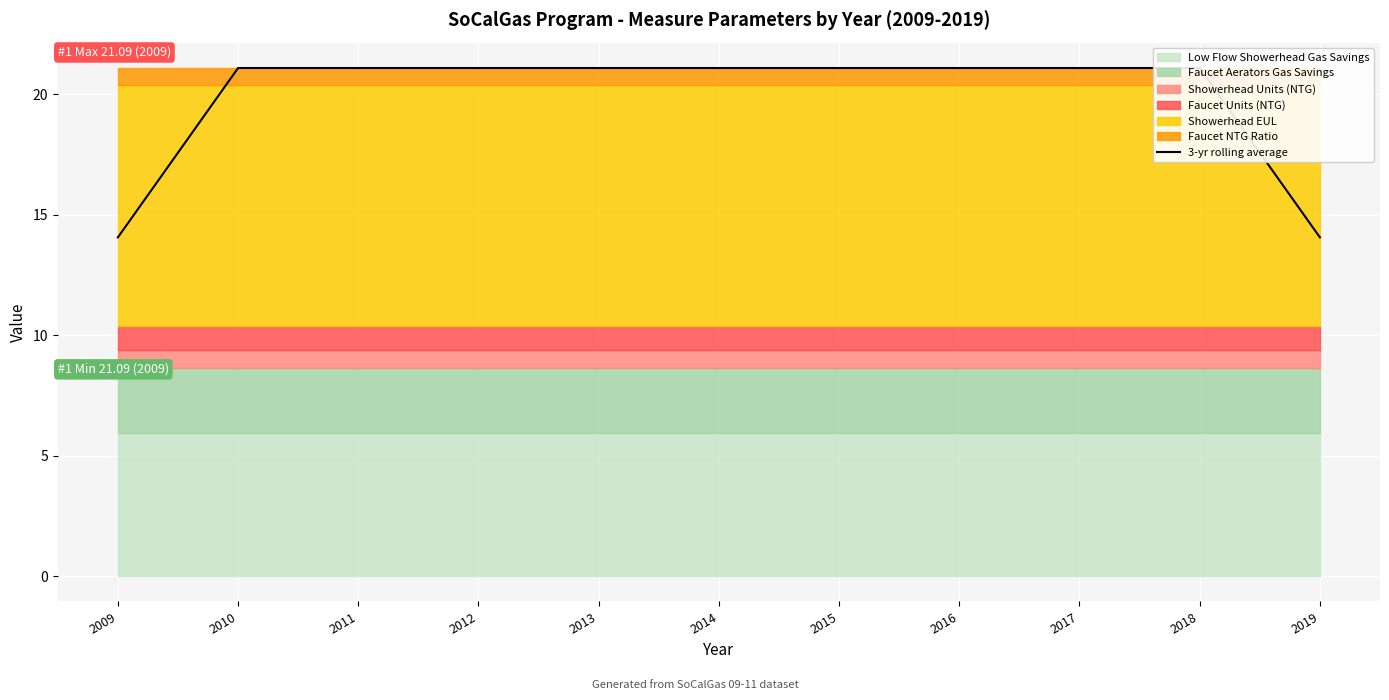

Reading right to left, what are all the values shown in this chart?

14.1	21.1	21.1	21.1	21.1	21.1	21.1	21.1	21.1	21.1	14.1